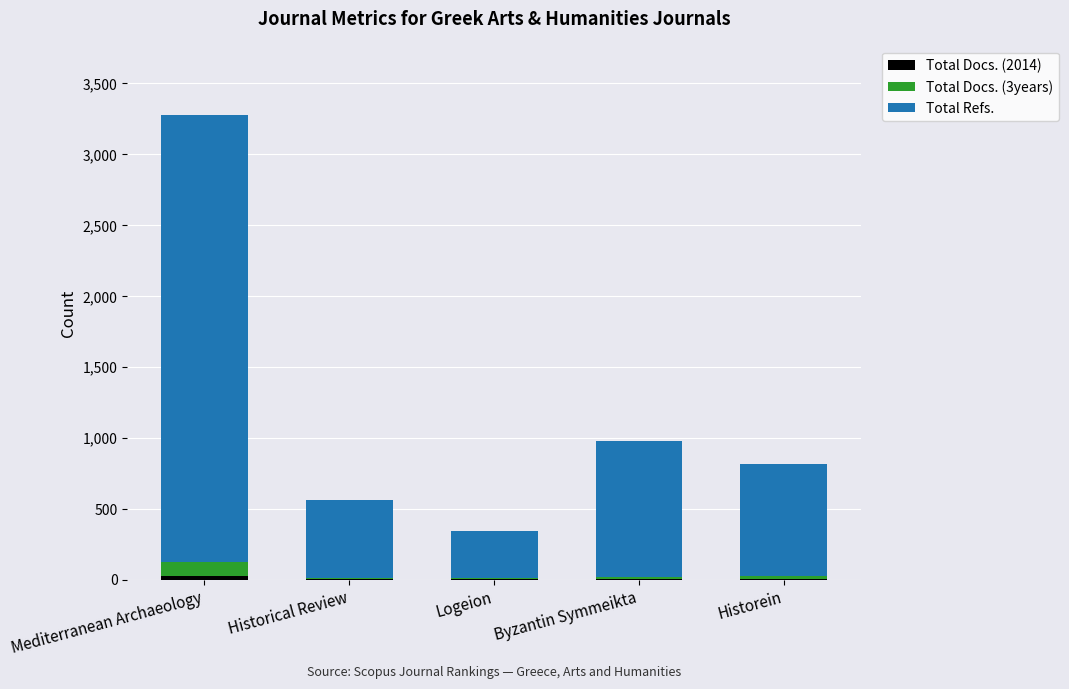

Are the bars horizontal?

No